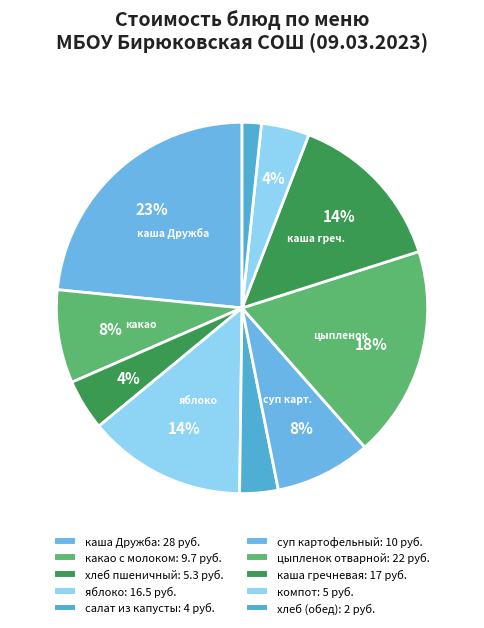

Which category has the smallest portion of the pie?

хлеб (обед)